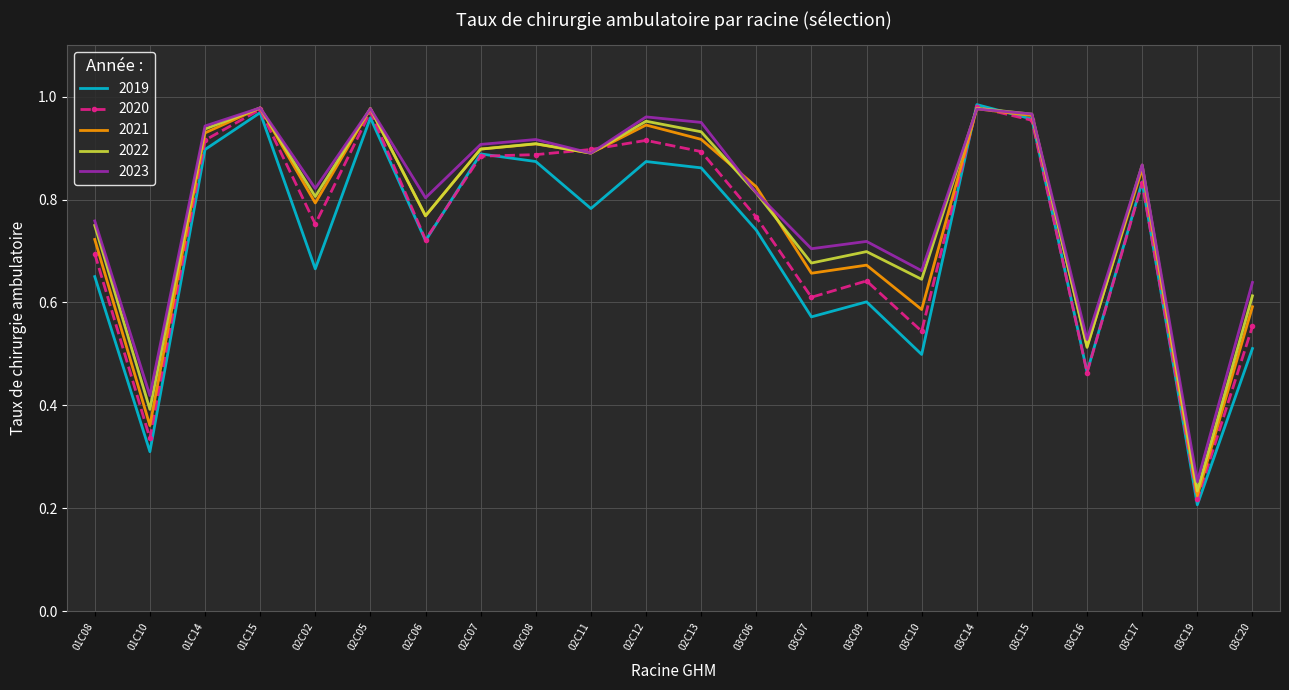

True or false: 2021 has a value of 0.8 at 02C02.

True